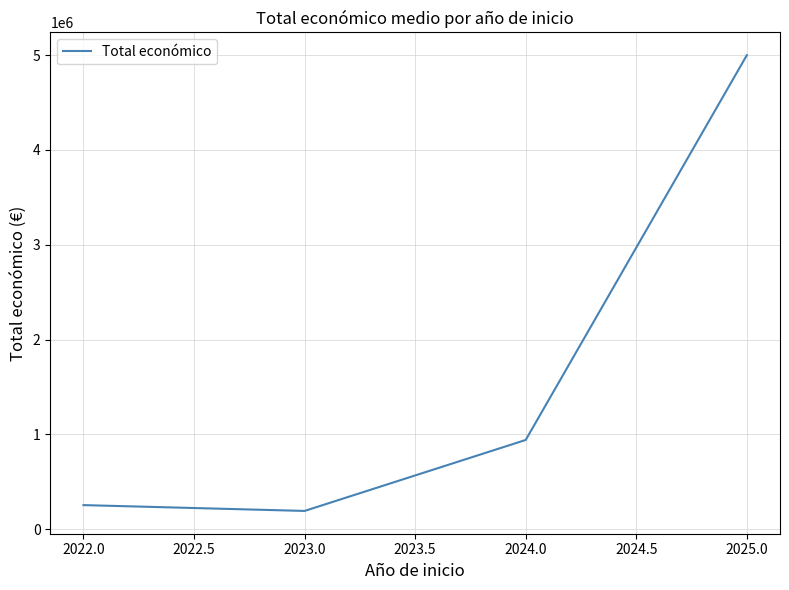

Is it true that the value at 2022.0 is 255396.2?

True